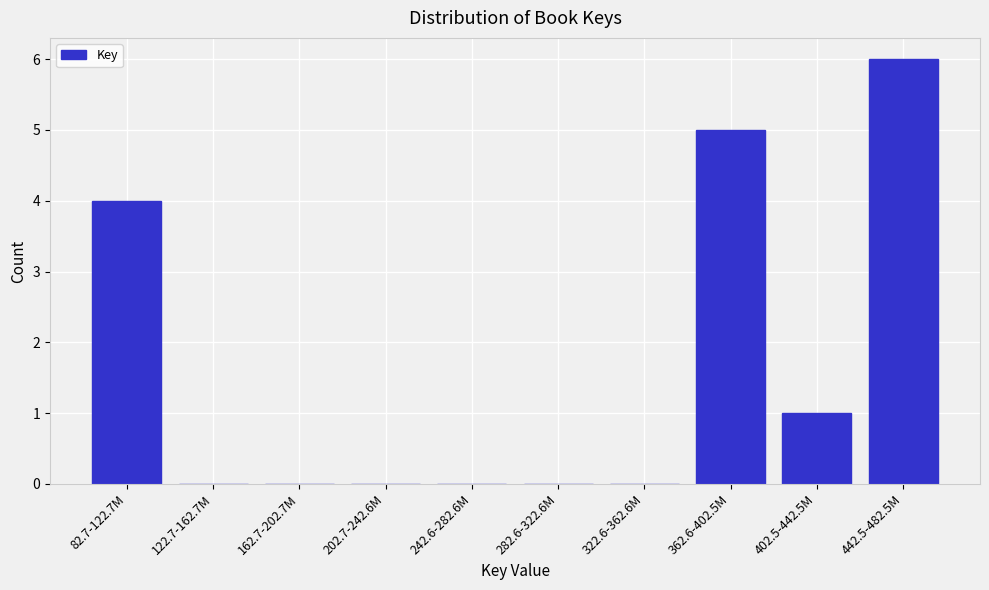

Reading left to right, list all the values displayed in this chart.

82.7-122.7M=4	122.7-162.7M=0	162.7-202.7M=0	202.7-242.6M=0	242.6-282.6M=0	282.6-322.6M=0	322.6-362.6M=0	362.6-402.5M=5	402.5-442.5M=1	442.5-482.5M=6